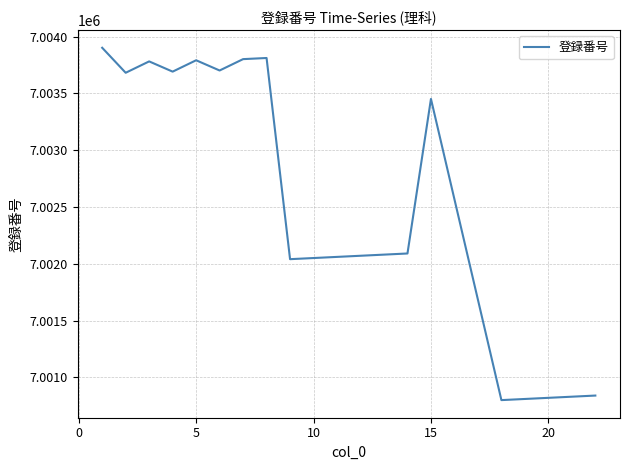

What is the difference between the maximum and minimum values?

3100